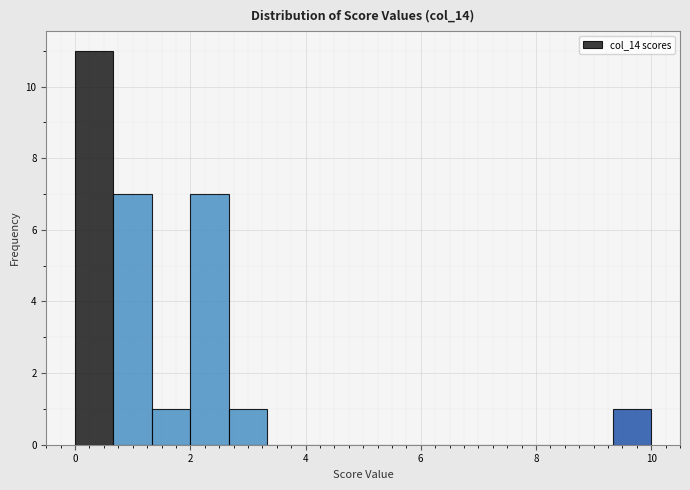

Read against the x-axis, roughly where is the centre of the tallest bar?

0.4